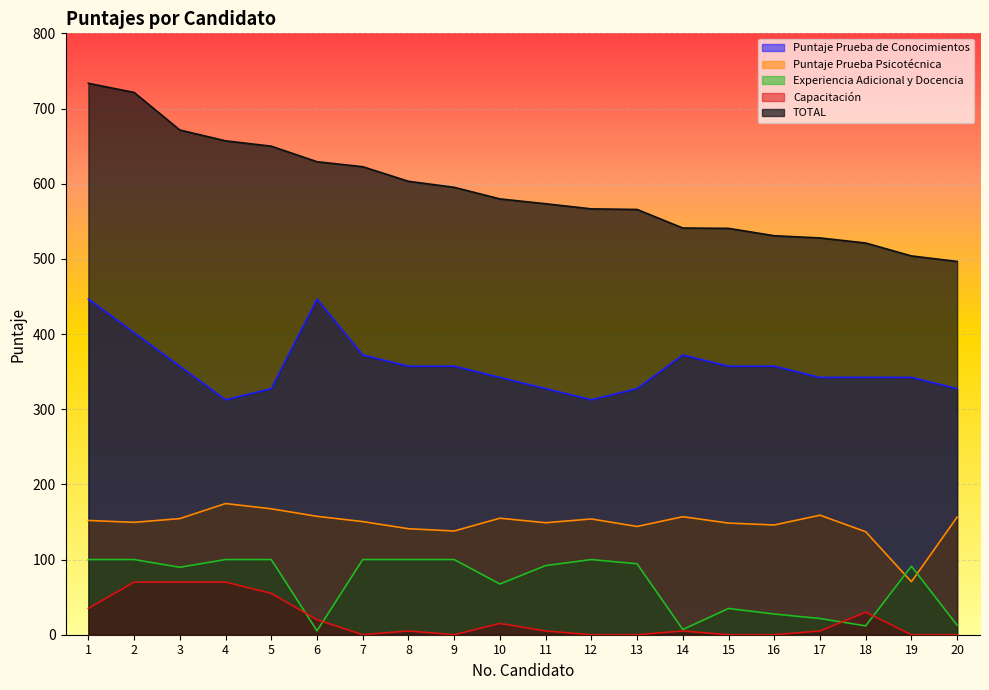

The value of Capacitación at 12 is 0.0. True or false?

True